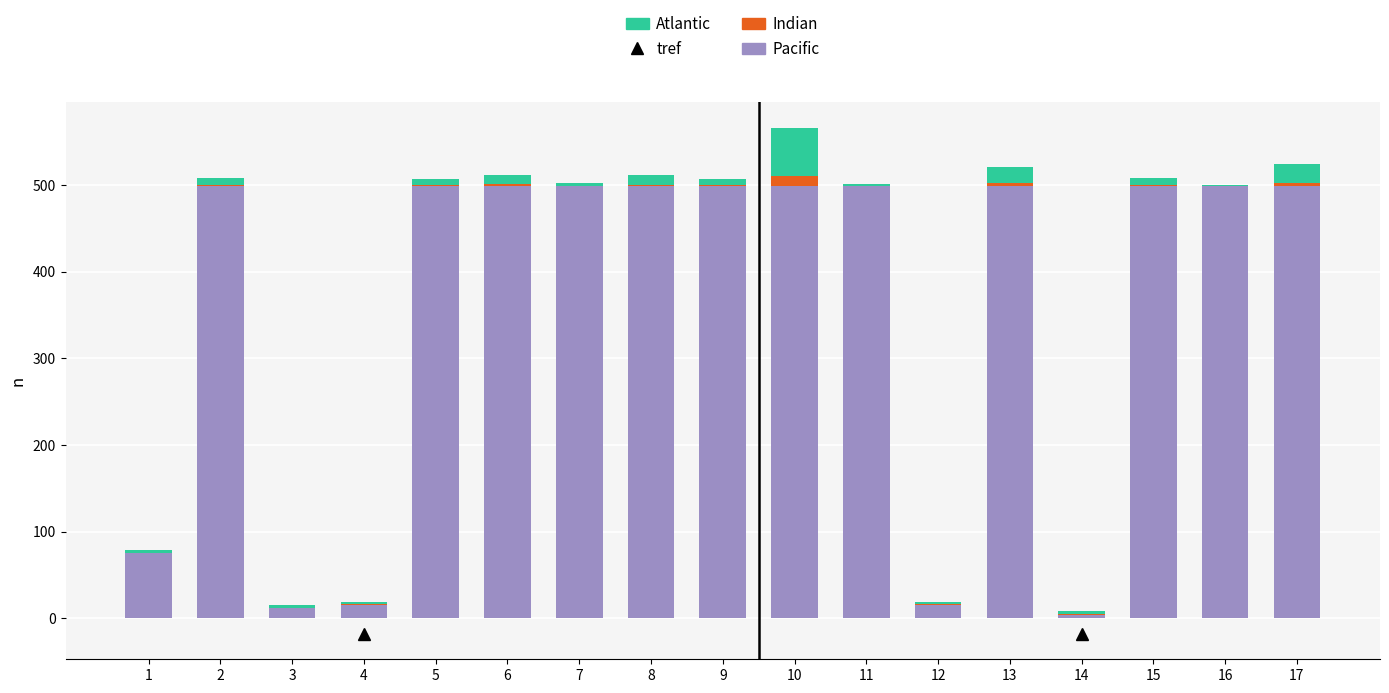

At which category is the sum across all series the highest?

10